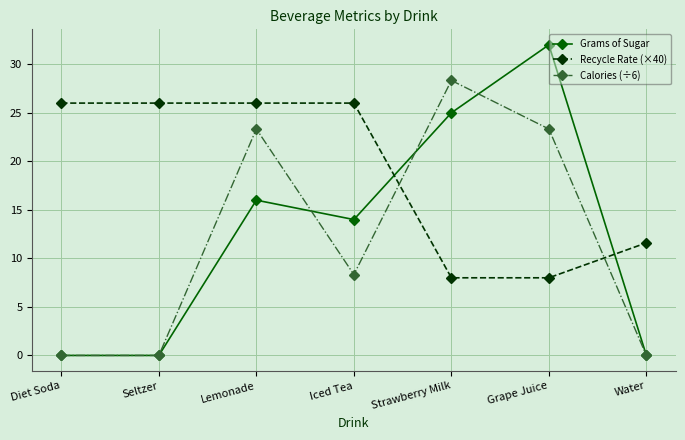

How many intersections are there between Grams of Sugar and Recycle Rate (×40)?

2